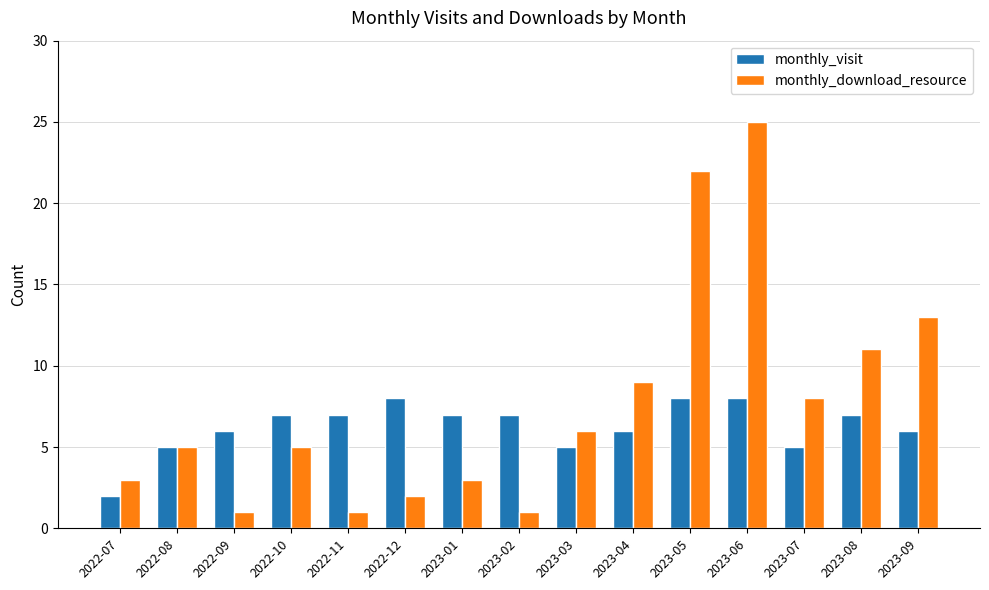

Count the number of categories in the chart.

15